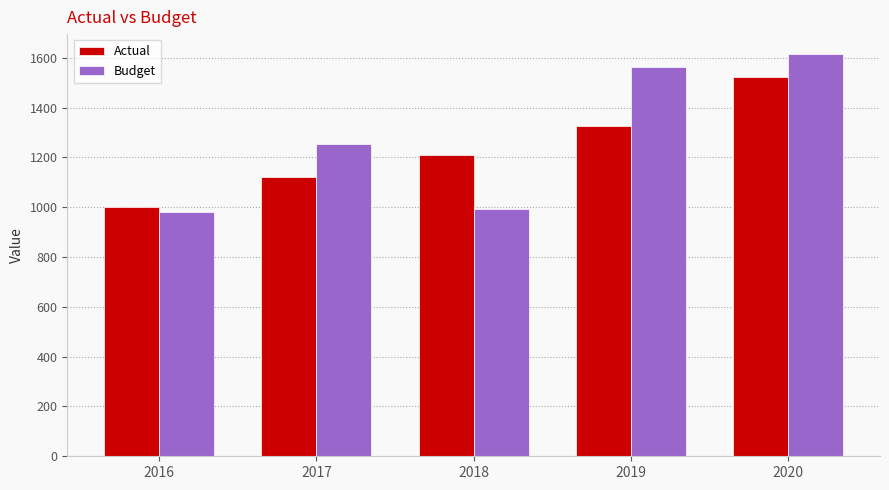

Does the chart contain any negative values?

No